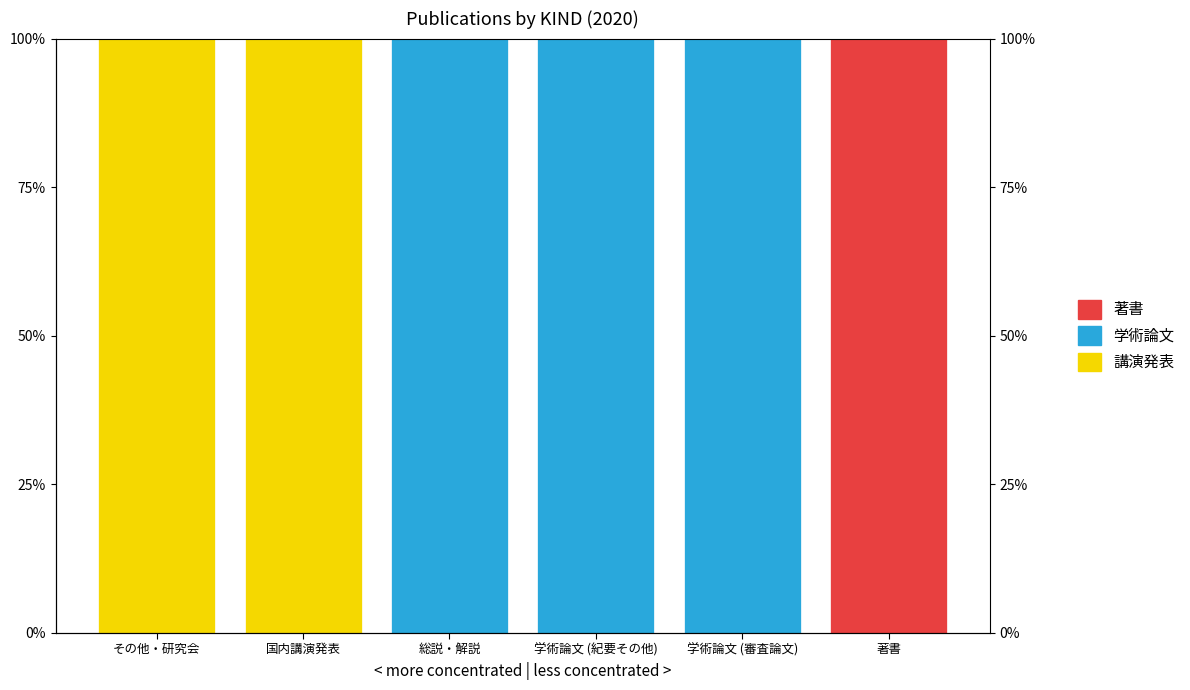

What is the difference between the maximum and minimum values in the 学術論文 series?

100